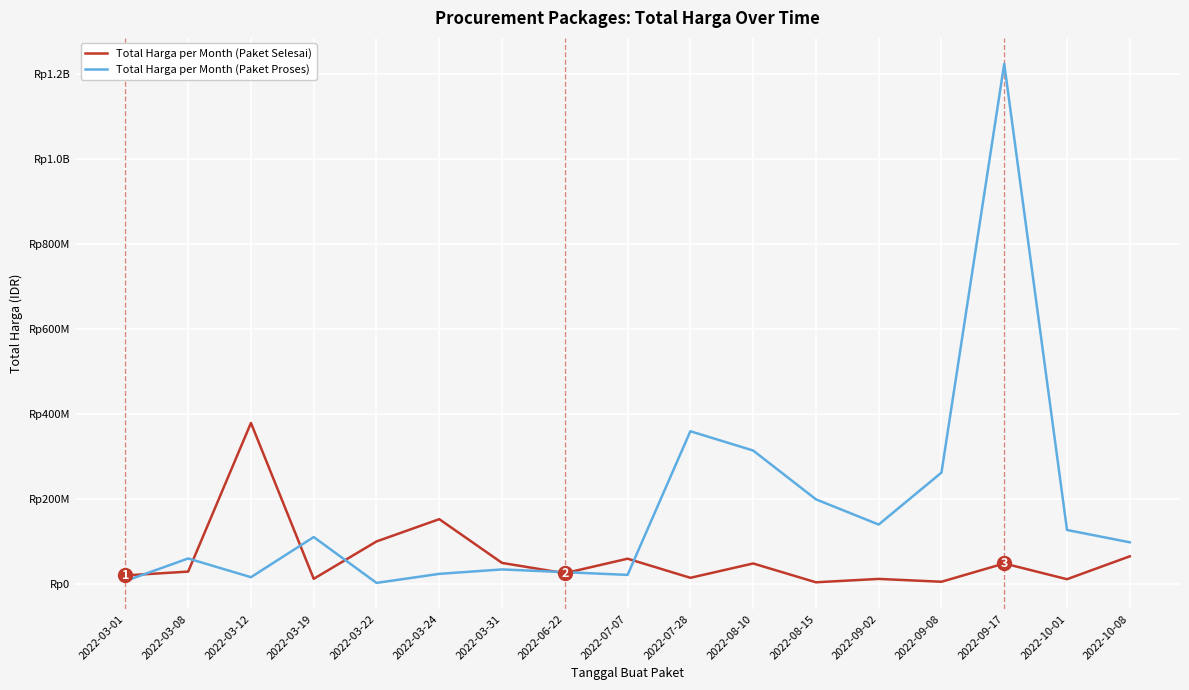

True or false: Total Harga per Month (Paket Proses) has a value of 168271623 at 2022-09-08.

False